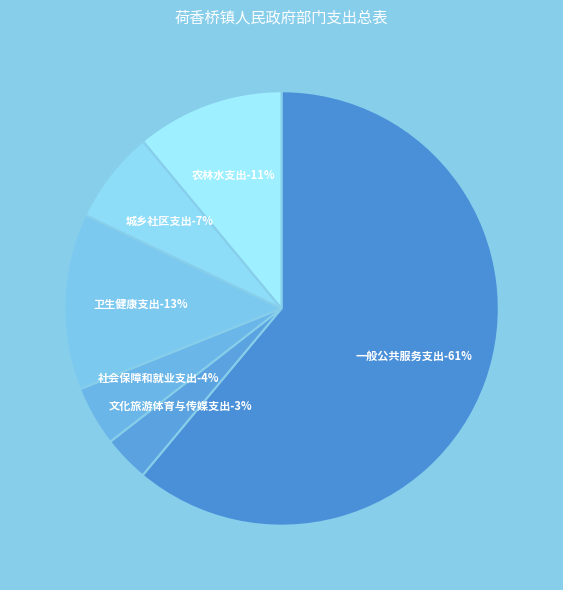

Is the sum of 农林水支出 and 城乡社区支出 greater than half?

No